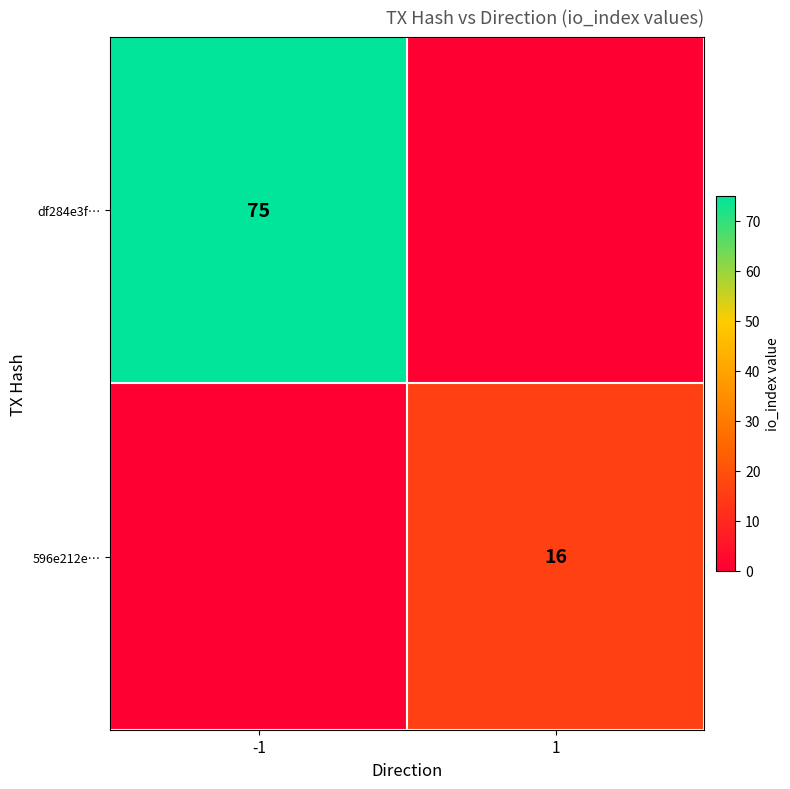

How many df284e3f… values are between 0 and 75?

2